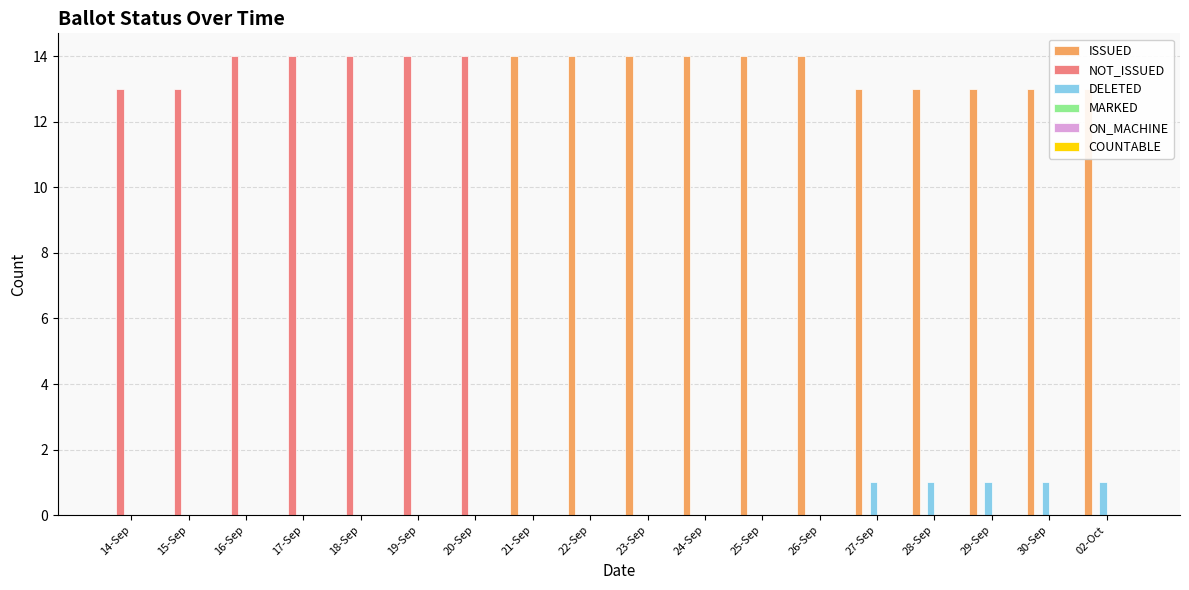

Is the value of ISSUED at 30-Sep greater than the value of DELETED at 26-Sep?

Yes